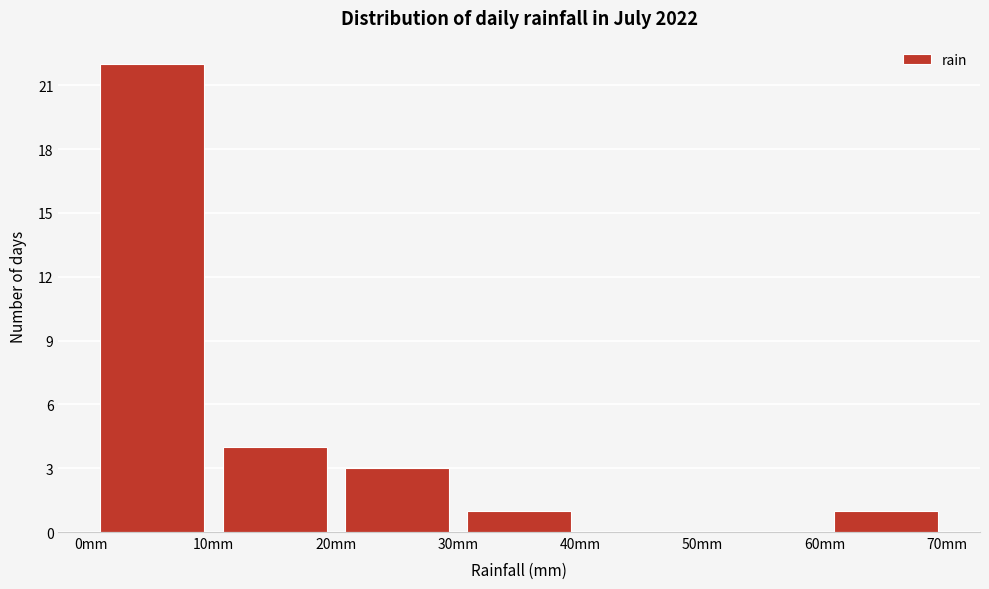

What is the height of the bar covering 20 to 30 on the x-axis? The values are not printed on the chart, so give them approximately, as read against the axis.

3